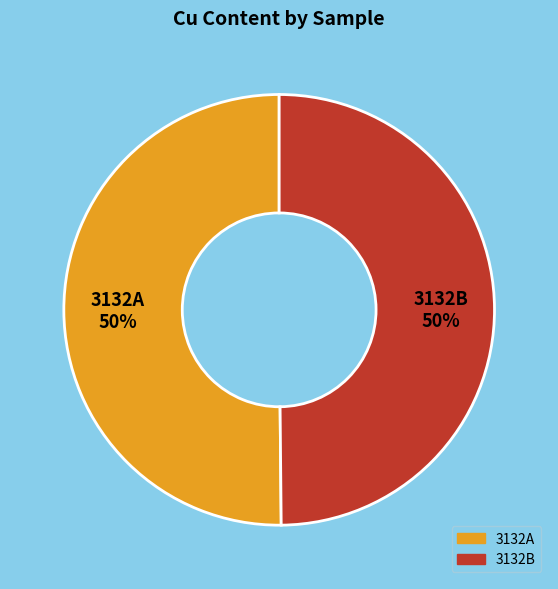

To the nearest percent, what is the average slice percentage?

50%